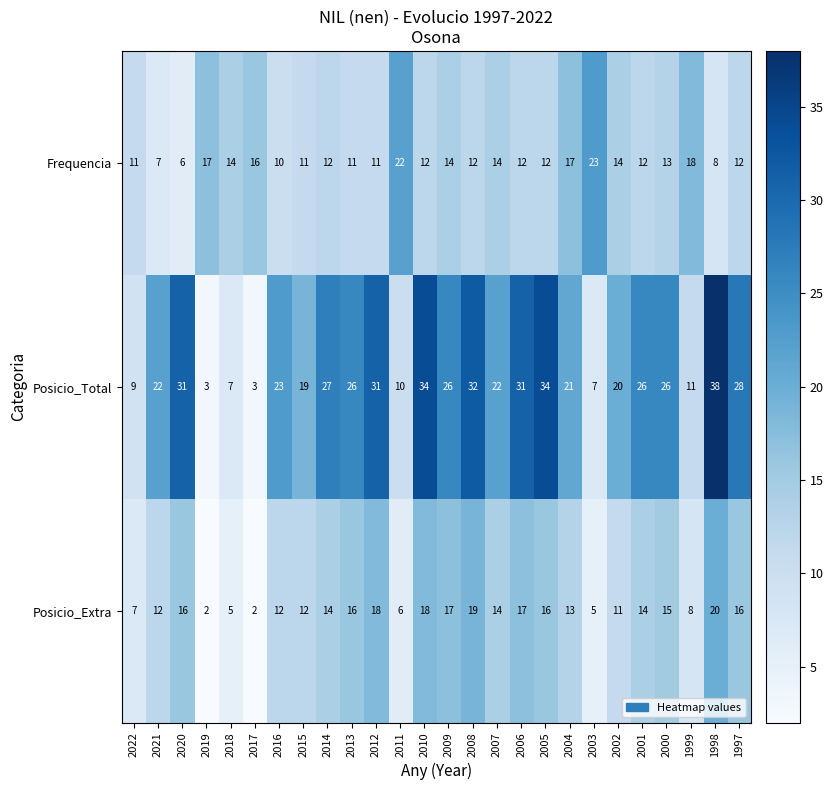

What is the greatest value displayed?

38